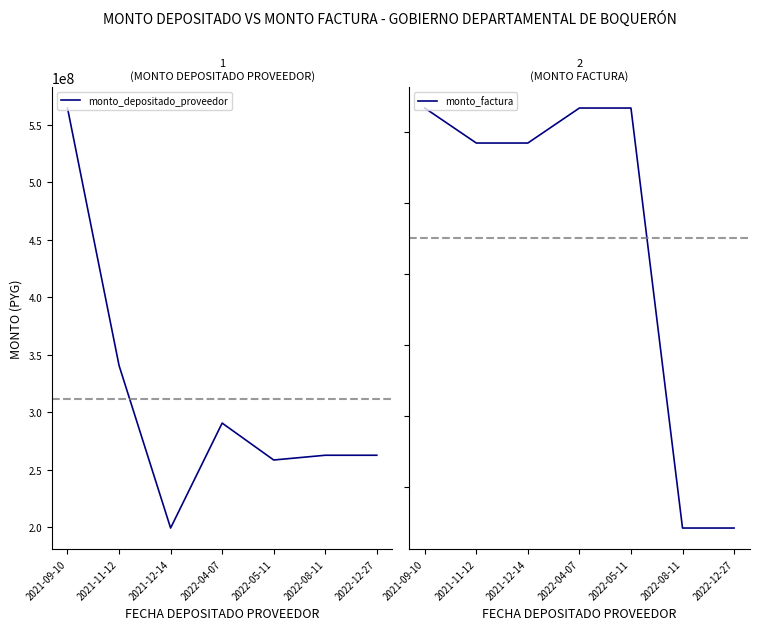

Is this an area chart (filled region under the line)?

No